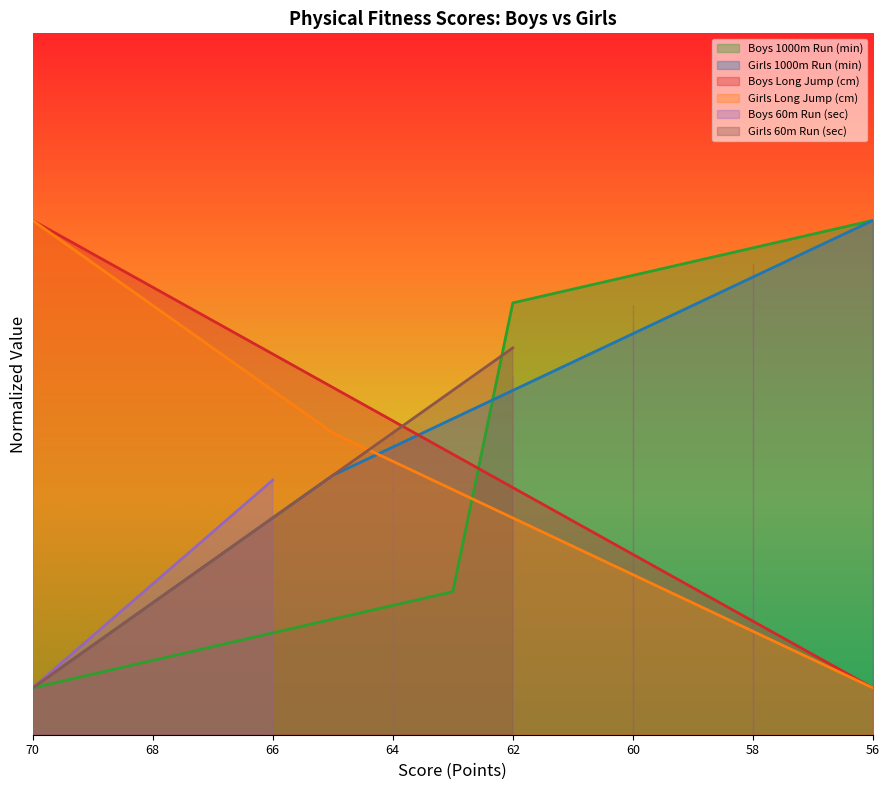

True or false: Girls Long Jump (cm) and Boys Long Jump (cm) intersect in this chart.

False